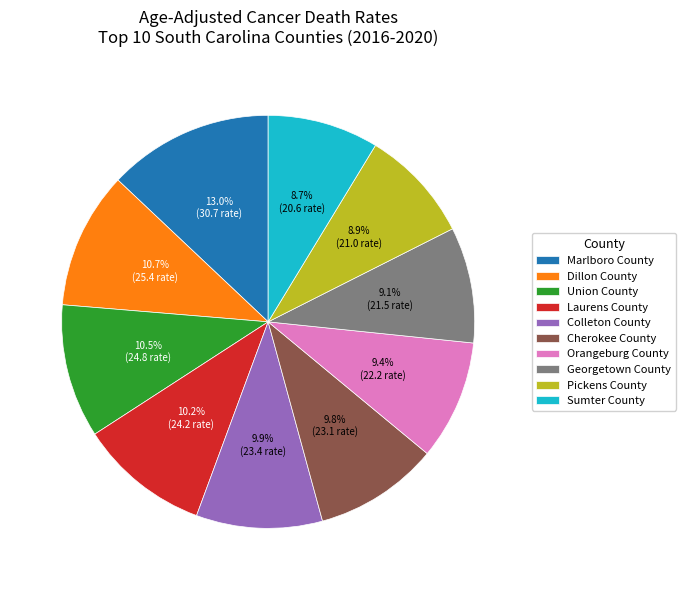

What percentage is the Orangeburg County slice, to the nearest percent?

9%